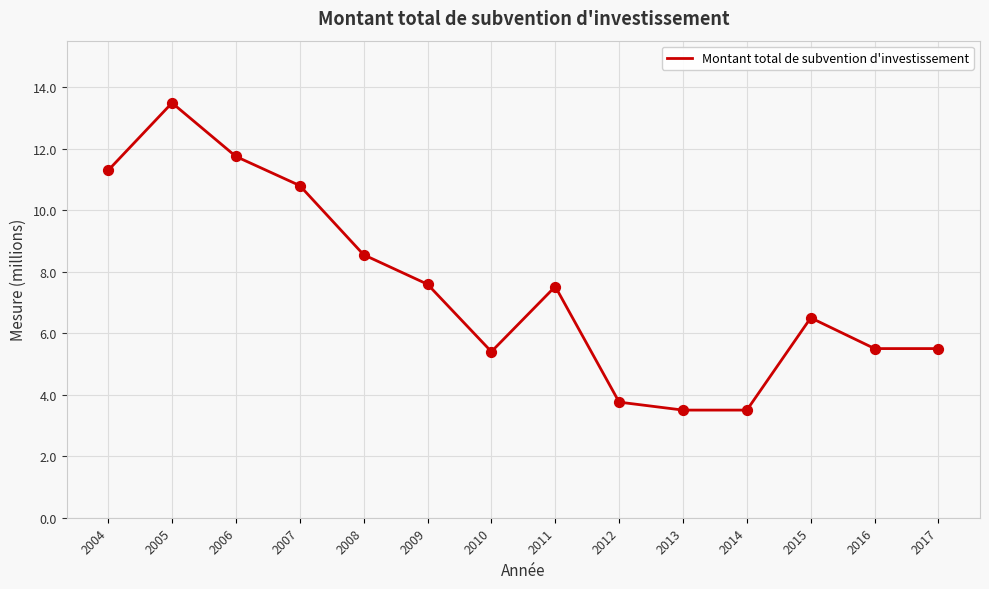

Between 2009 and 2014, which is larger?

2009